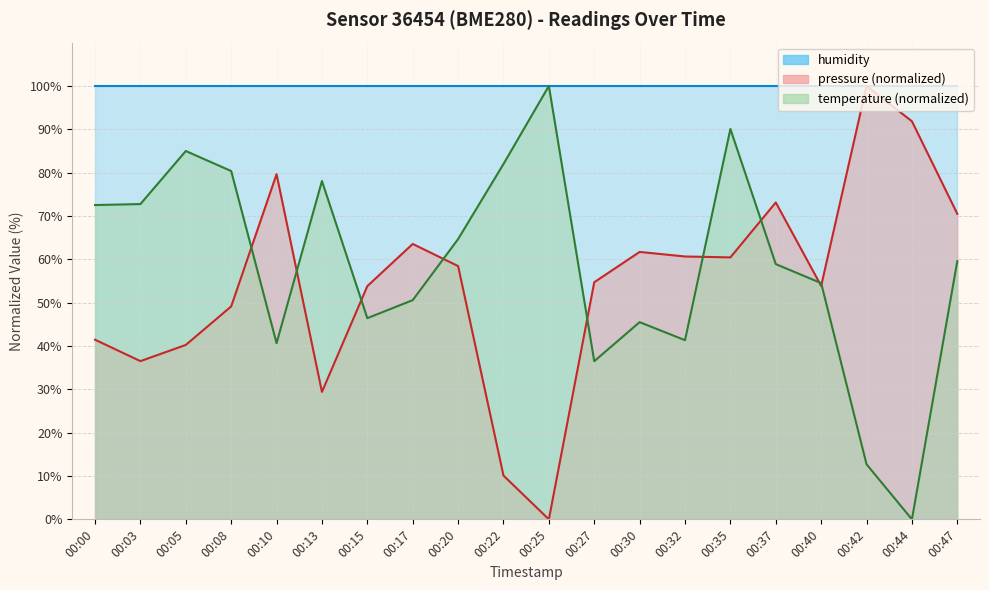

True or false: temperature has more than 2 points higher than both neighbors.

True